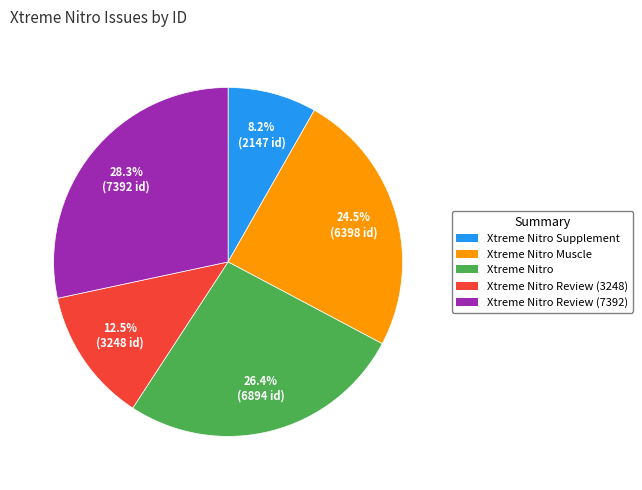

What is the ratio of the value at Xtreme Nitro Supplement to the value at Xtreme Nitro Muscle?

0.3